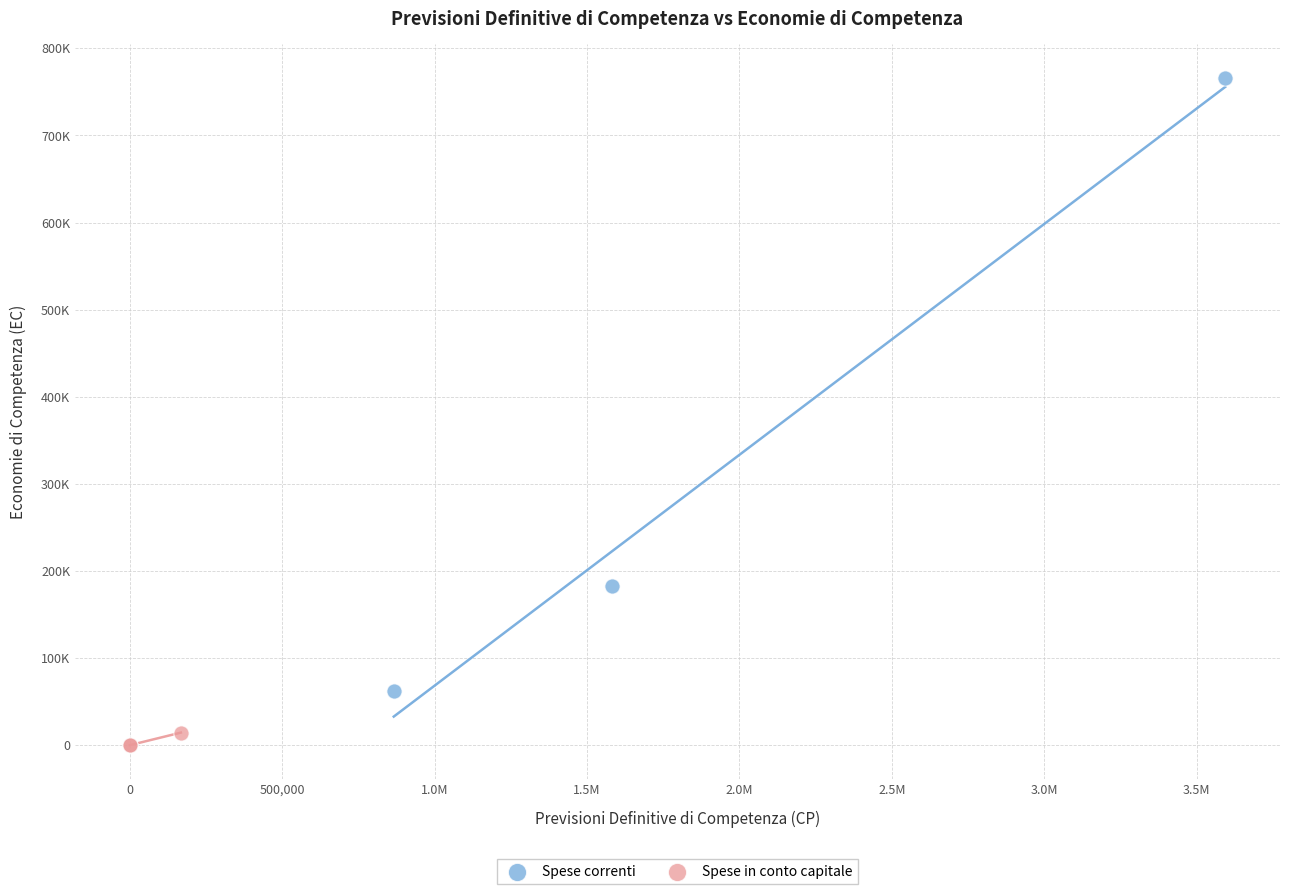

What are all the series names shown in the legend?

Spese correnti, Spese in conto capitale